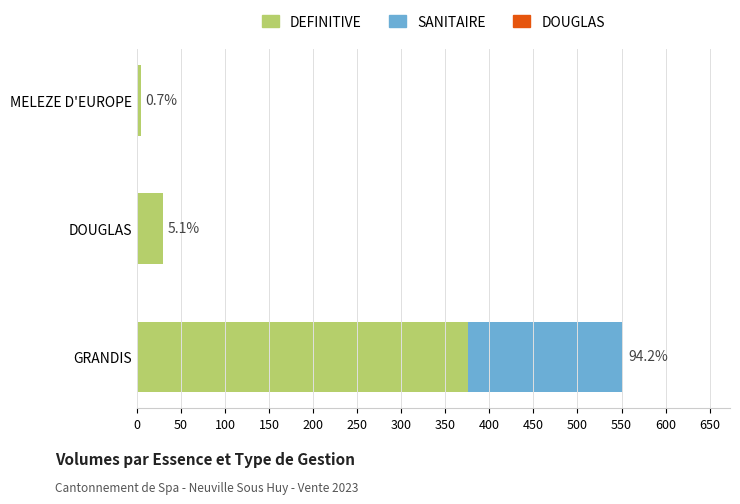

How many positive values does the SANITAIRE series have?

1